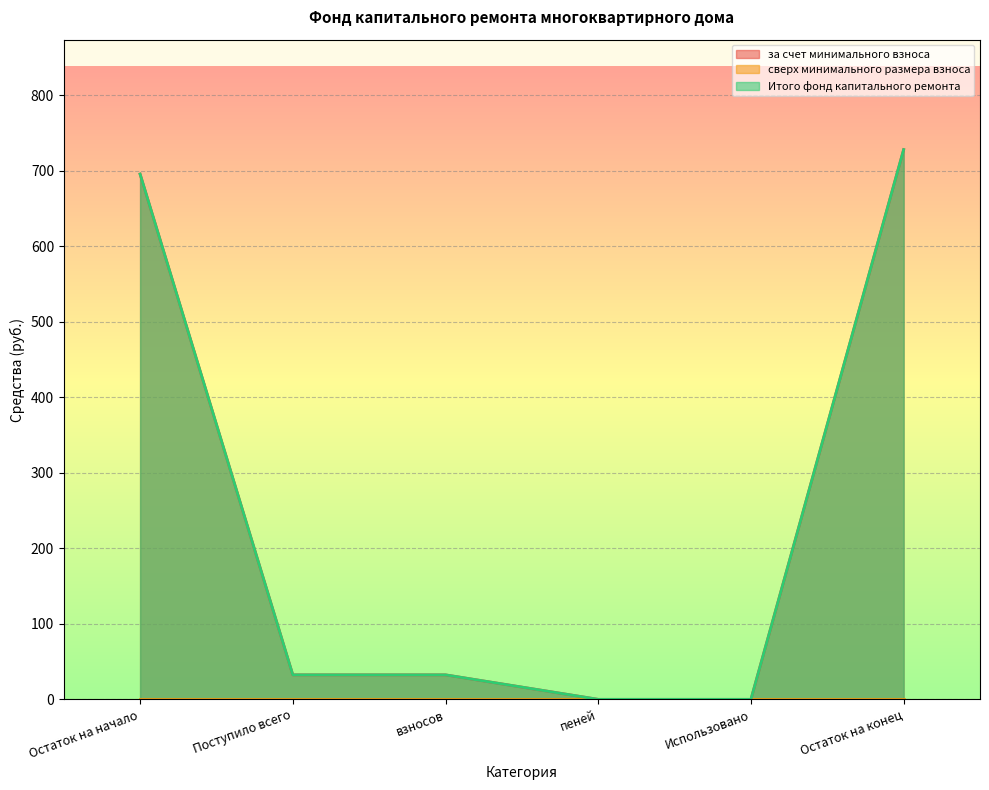

Which series has the widest spread of values?

за счет минимального взноса